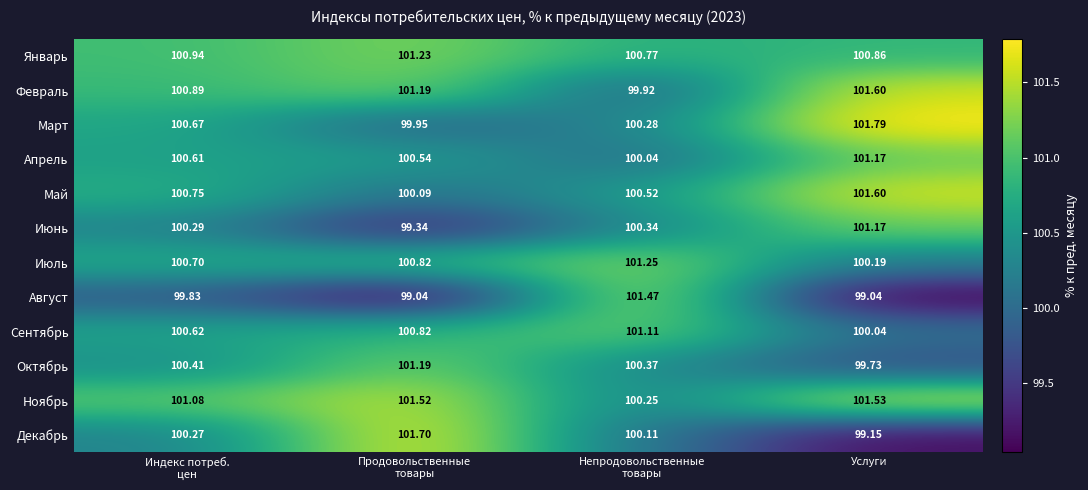

Which category has the highest value across all series?

Услуги